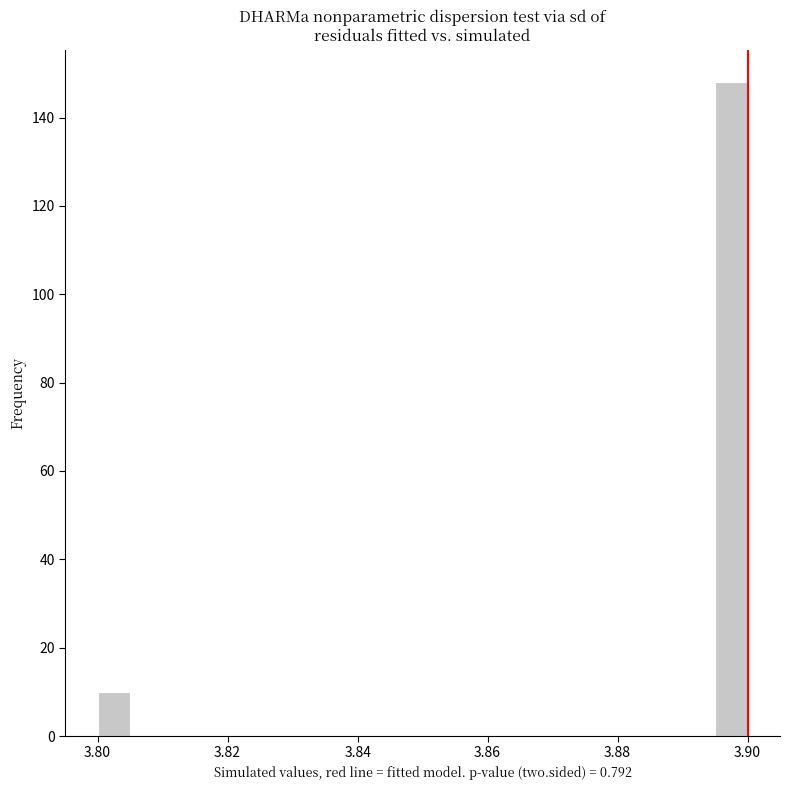

Around what value on the x-axis is the tallest bar? Give the approximate position of its centre, as read against the axis.

3.898